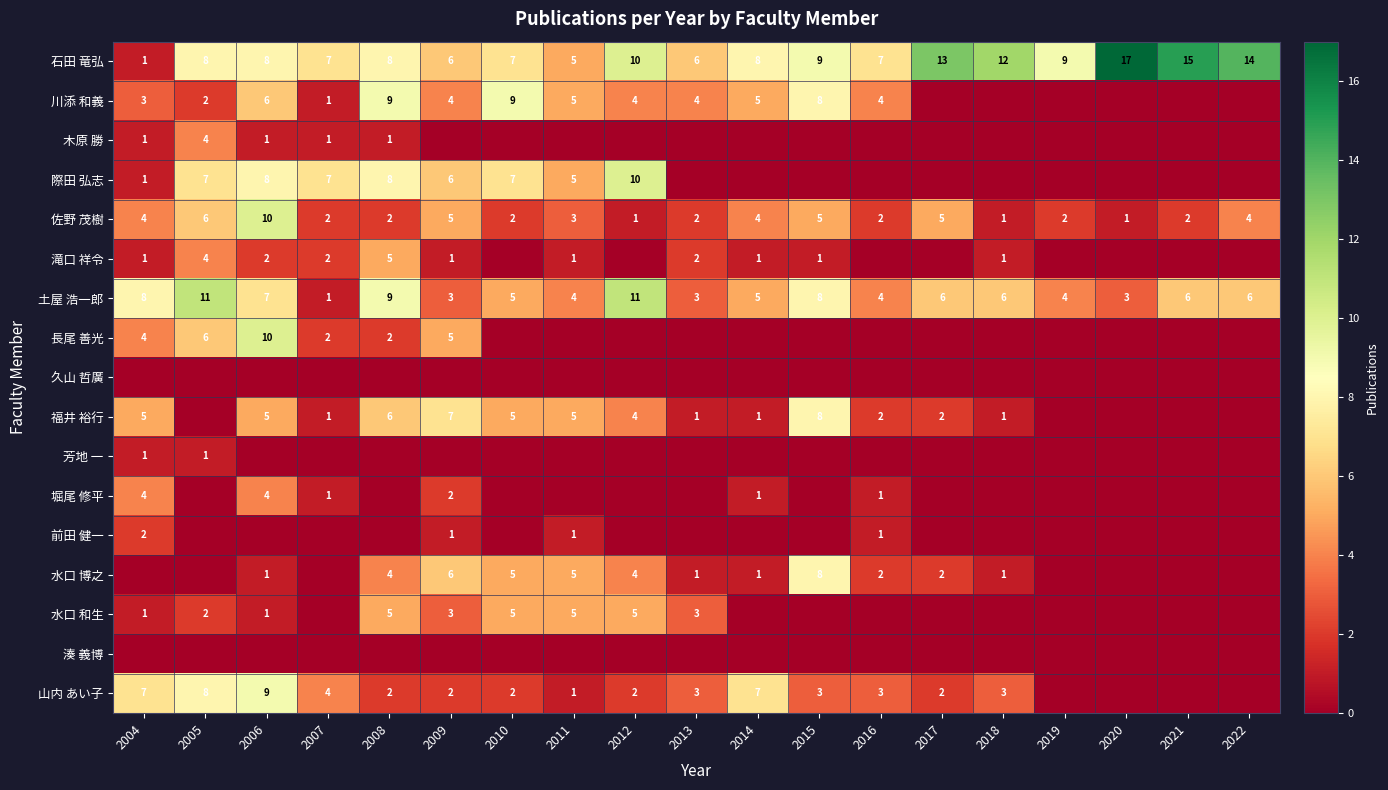

Rank the series at 2012 from lowest to highest value.

木原 勝, 滝口 祥令, 長尾 善光, 久山 哲廣, 芳地 一, 堀尾 修平, 前田 健一, 湊 義博, 佐野 茂樹, 山内 あい子, 川添 和義, 福井 裕行, 水口 博之, 水口 和生, 石田 竜弘, 際田 弘志, 土屋 浩一郎